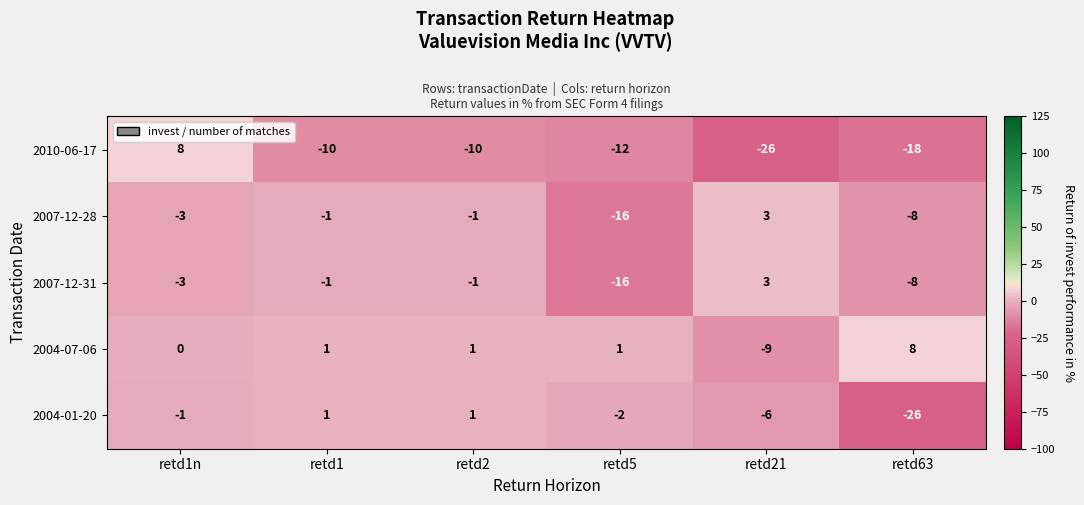

What is the maximum value shown in the chart?

8